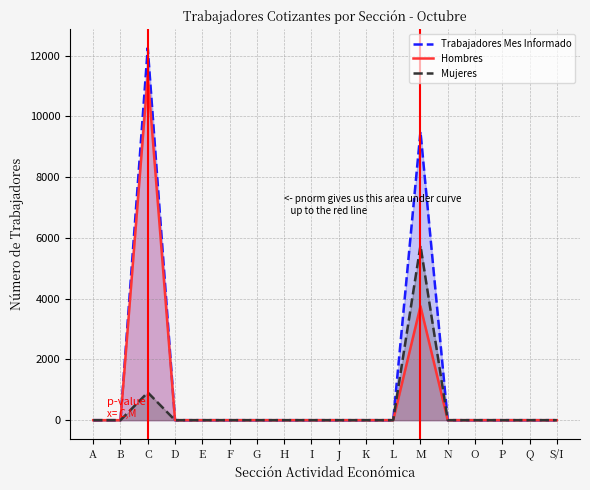

What are all the series names shown in the legend?

Trabajadores Mes Informado, Hombres, Mujeres